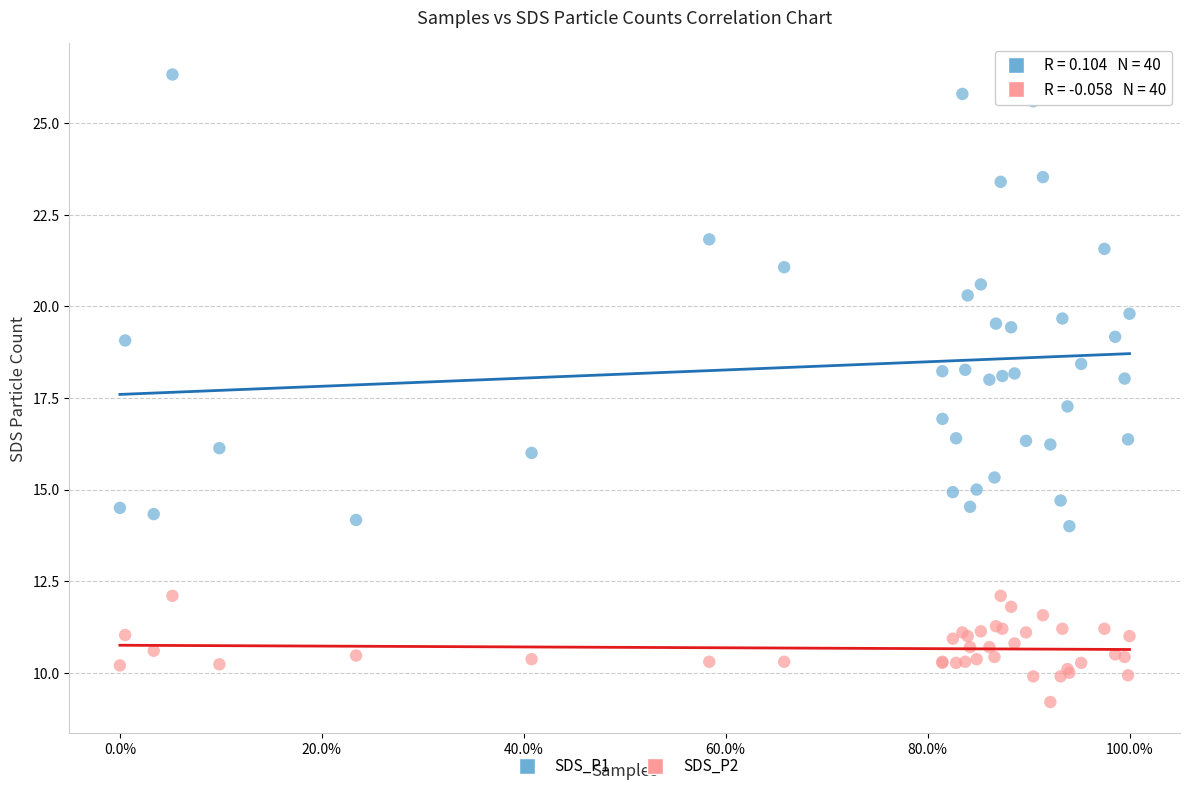

Which series reaches the minimum Y coordinate?

SDS_P2